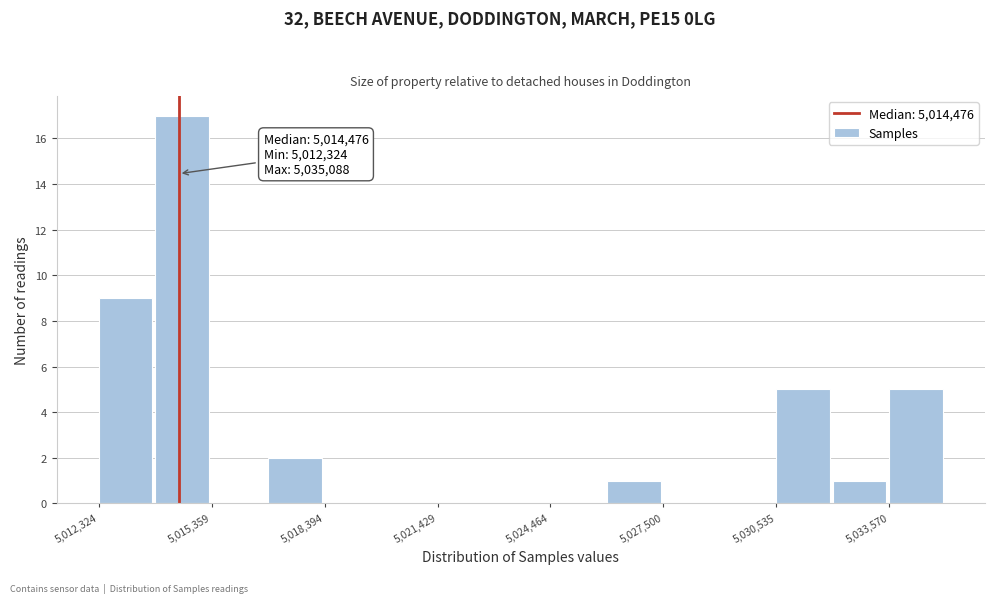

Read against the x-axis, roughly where is the centre of the tallest bar?

5014500